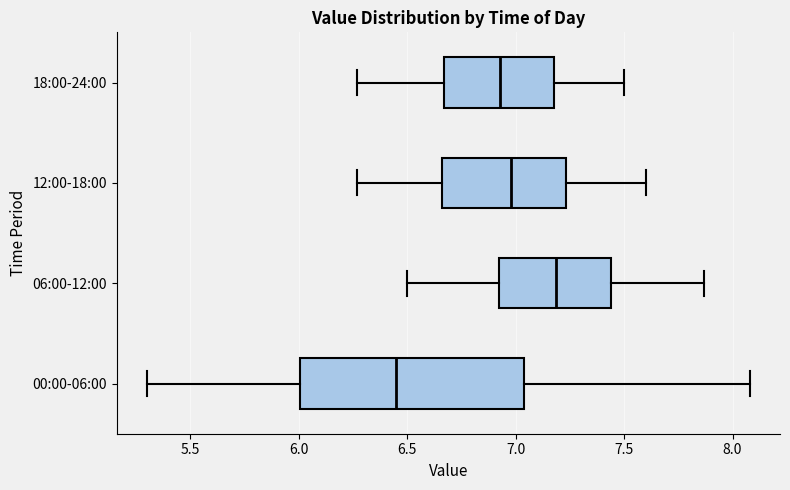

Reading bottom to top, transcribe this box plot: for each box, give where its median line is, the range the box spans, and where its two whiskers end, as read against the x-axis. The values are not printed on the chart, so give them approximately, as read against the axis.

00:00-06:00: median 6.45, box 6.00 to 7.05, whiskers 5.30 to 8.10
06:00-12:00: median 7.20, box 6.90 to 7.45, whiskers 6.50 to 7.85
12:00-18:00: median 7.00, box 6.65 to 7.25, whiskers 6.25 to 7.60
18:00-24:00: median 6.95, box 6.65 to 7.20, whiskers 6.25 to 7.50